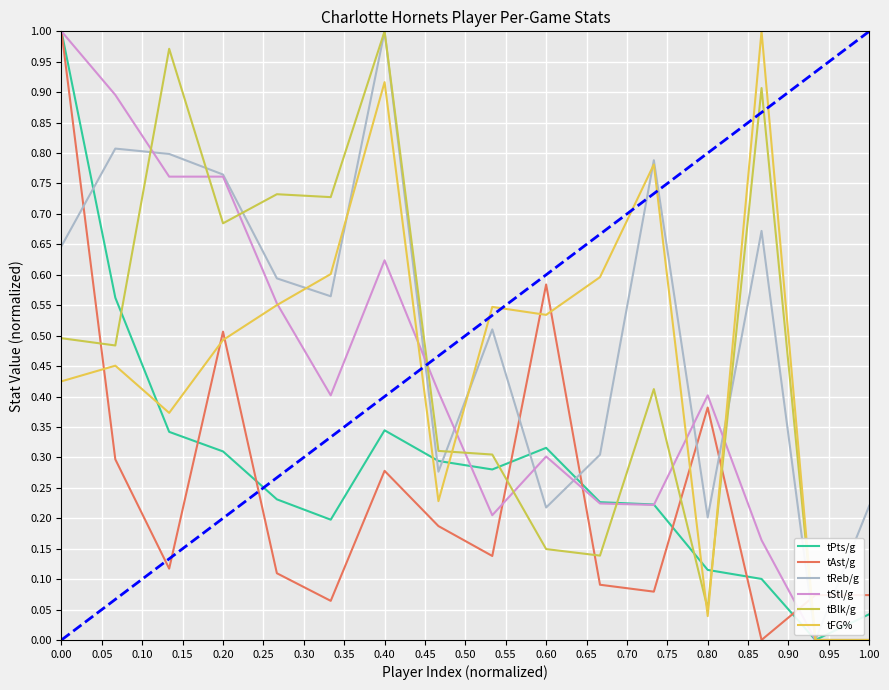

How many values in tReb/g are above zero?

15